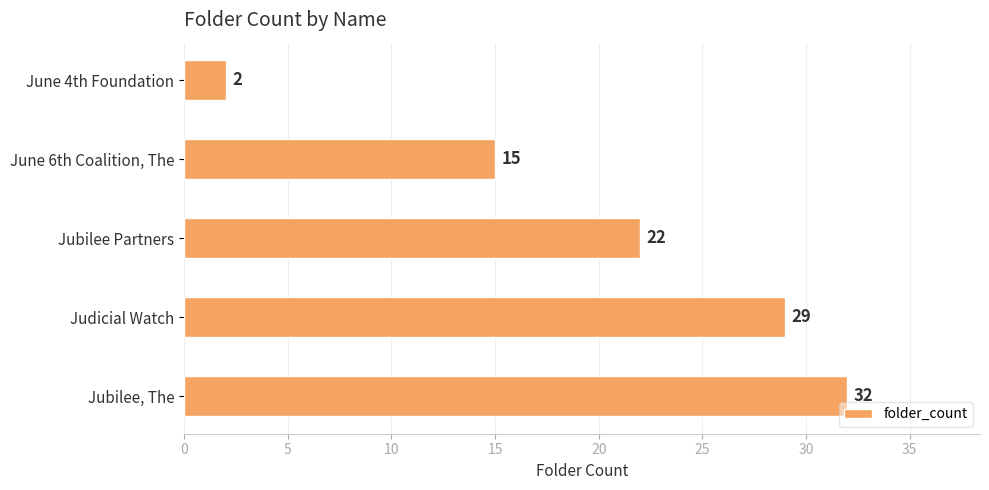

What is the difference between the maximum and minimum values?

30